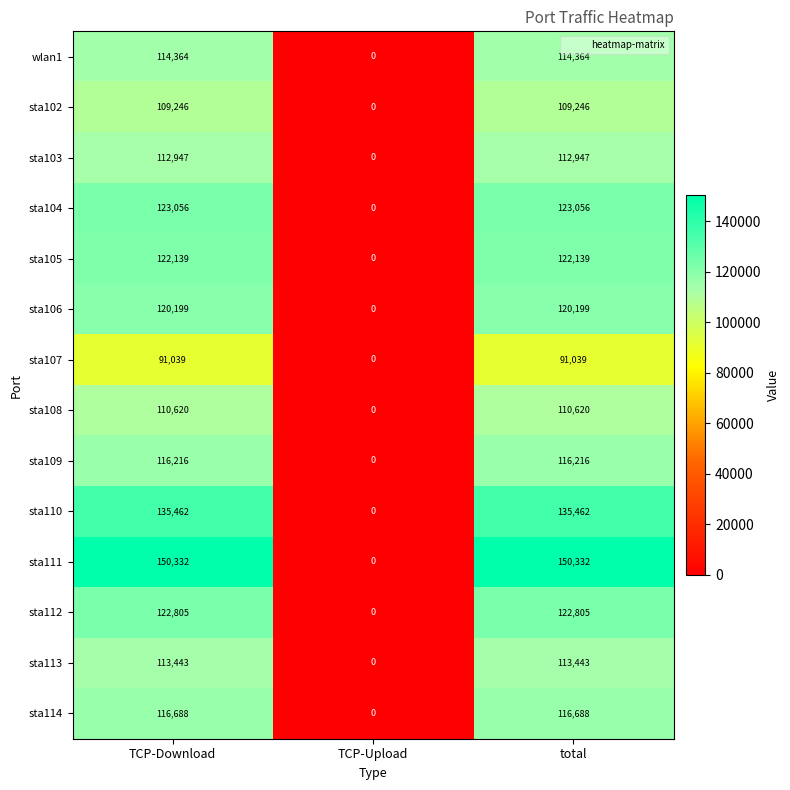

Which series changed the most between TCP-Upload and total?

sta111